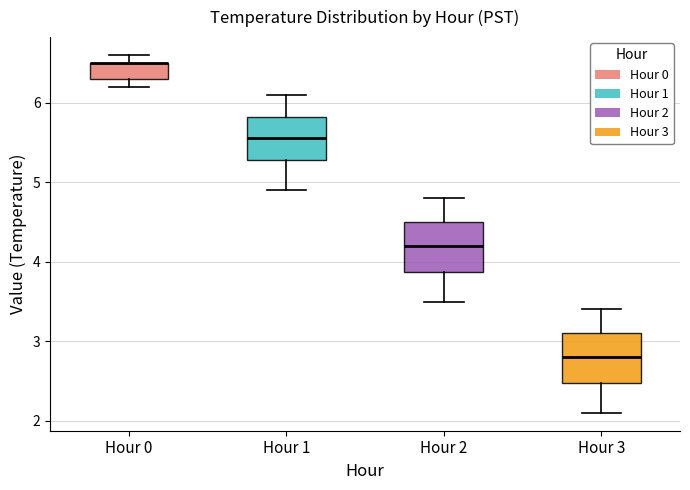

Reading left to right, transcribe this box plot: for each box, give where its median line is, the range the box spans, and where its two whiskers end, as read against the y-axis. The values are not printed on the chart, so give them approximately, as read against the axis.

Hour 0: median 6.5 (drawn on the box's upper edge), box 6.3 to 6.5, whiskers 6.2 to 6.6
Hour 1: median 5.6, box 5.3 to 5.8, whiskers 4.9 to 6.1
Hour 2: median 4.2, box 3.9 to 4.5, whiskers 3.5 to 4.8
Hour 3: median 2.8, box 2.5 to 3.1, whiskers 2.1 to 3.4